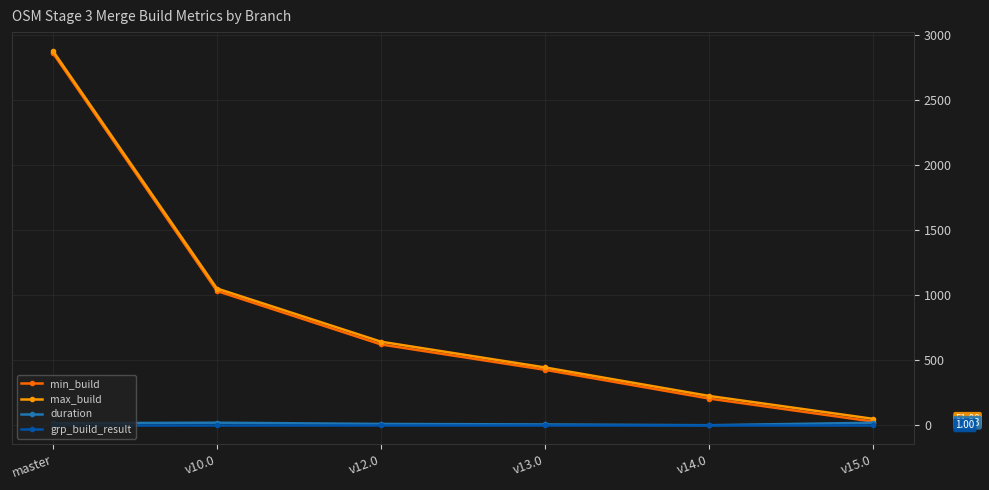

Which series has the largest range (max minus min)?

min_build